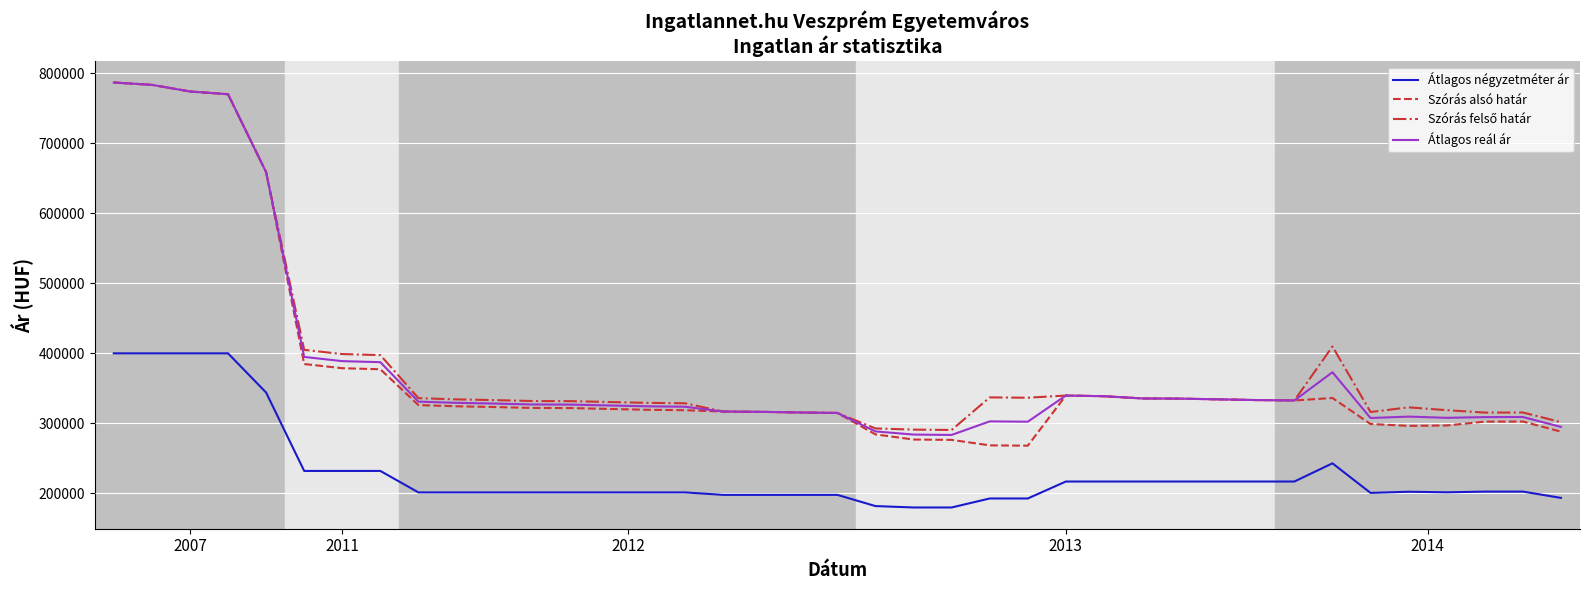

True or false: Átlagos négyzetméter ár and Átlagos reál ár intersect in this chart.

False